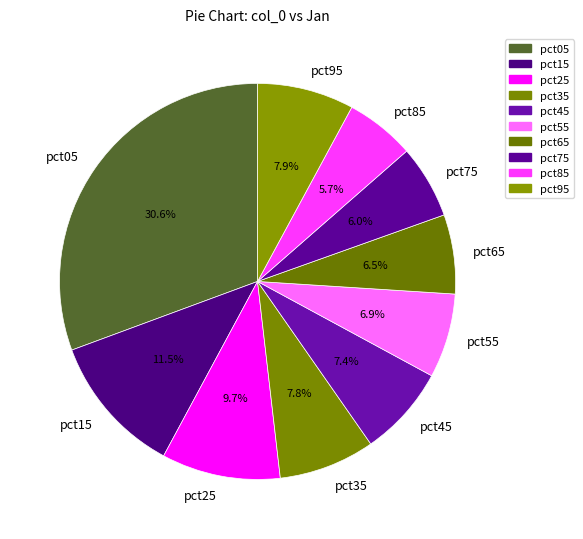

Which has a higher value, pct15 or pct35?

pct15